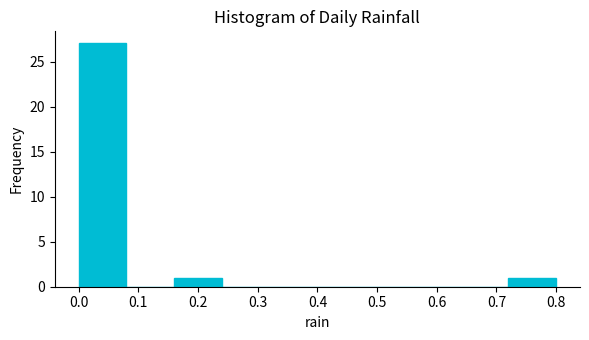

Reading left to right, transcribe this chart: for each bar, give the range it covers on the x-axis and its height. The values are not printed on the chart, so give them approximately, as read against the axis.

0.00 to 0.08: 27
0.08 to 0.16: 0
0.16 to 0.24: 1
0.24 to 0.32: 0
0.32 to 0.40: 0
0.40 to 0.48: 0
0.48 to 0.56: 0
0.56 to 0.64: 0
0.64 to 0.72: 0
0.72 to 0.80: 1